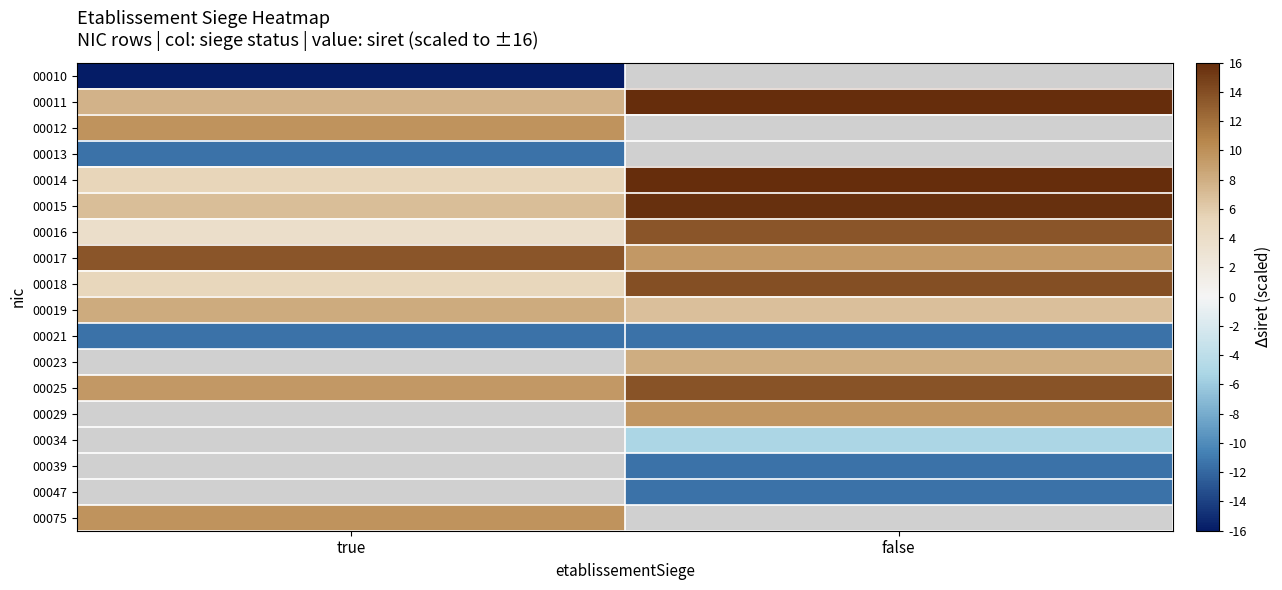

What is the greatest value displayed?

16.0